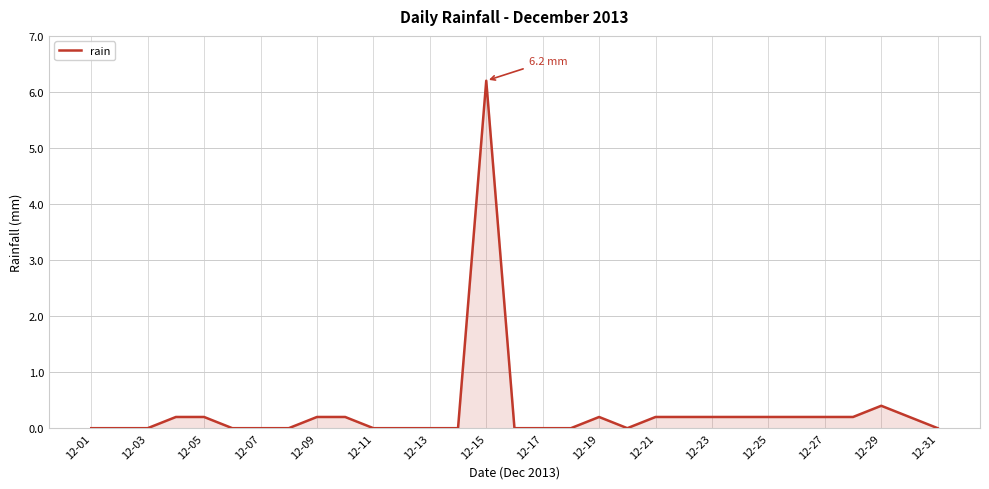

What is the greatest value displayed?

6.2